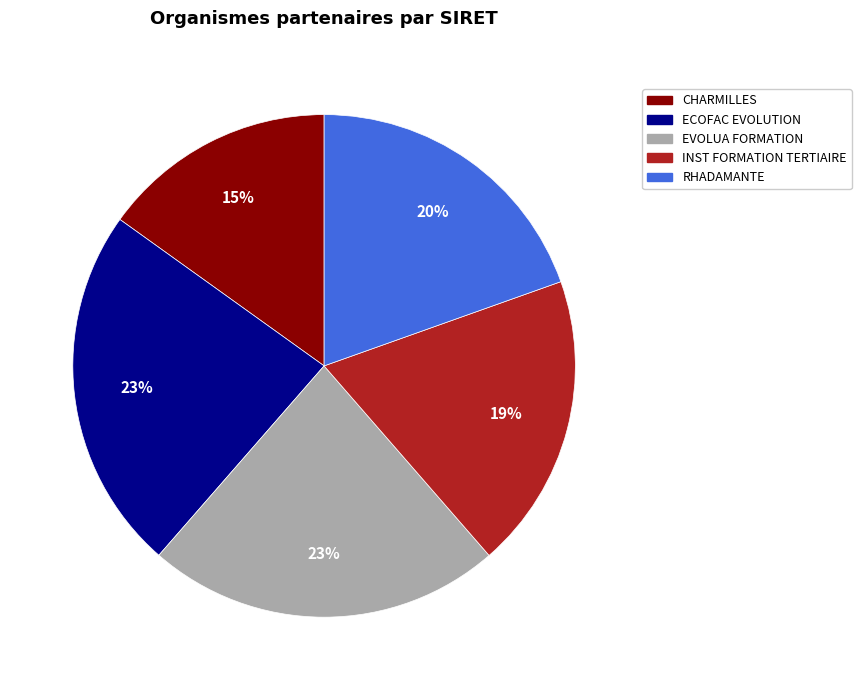

To the nearest percent, what is the average slice percentage?

20%